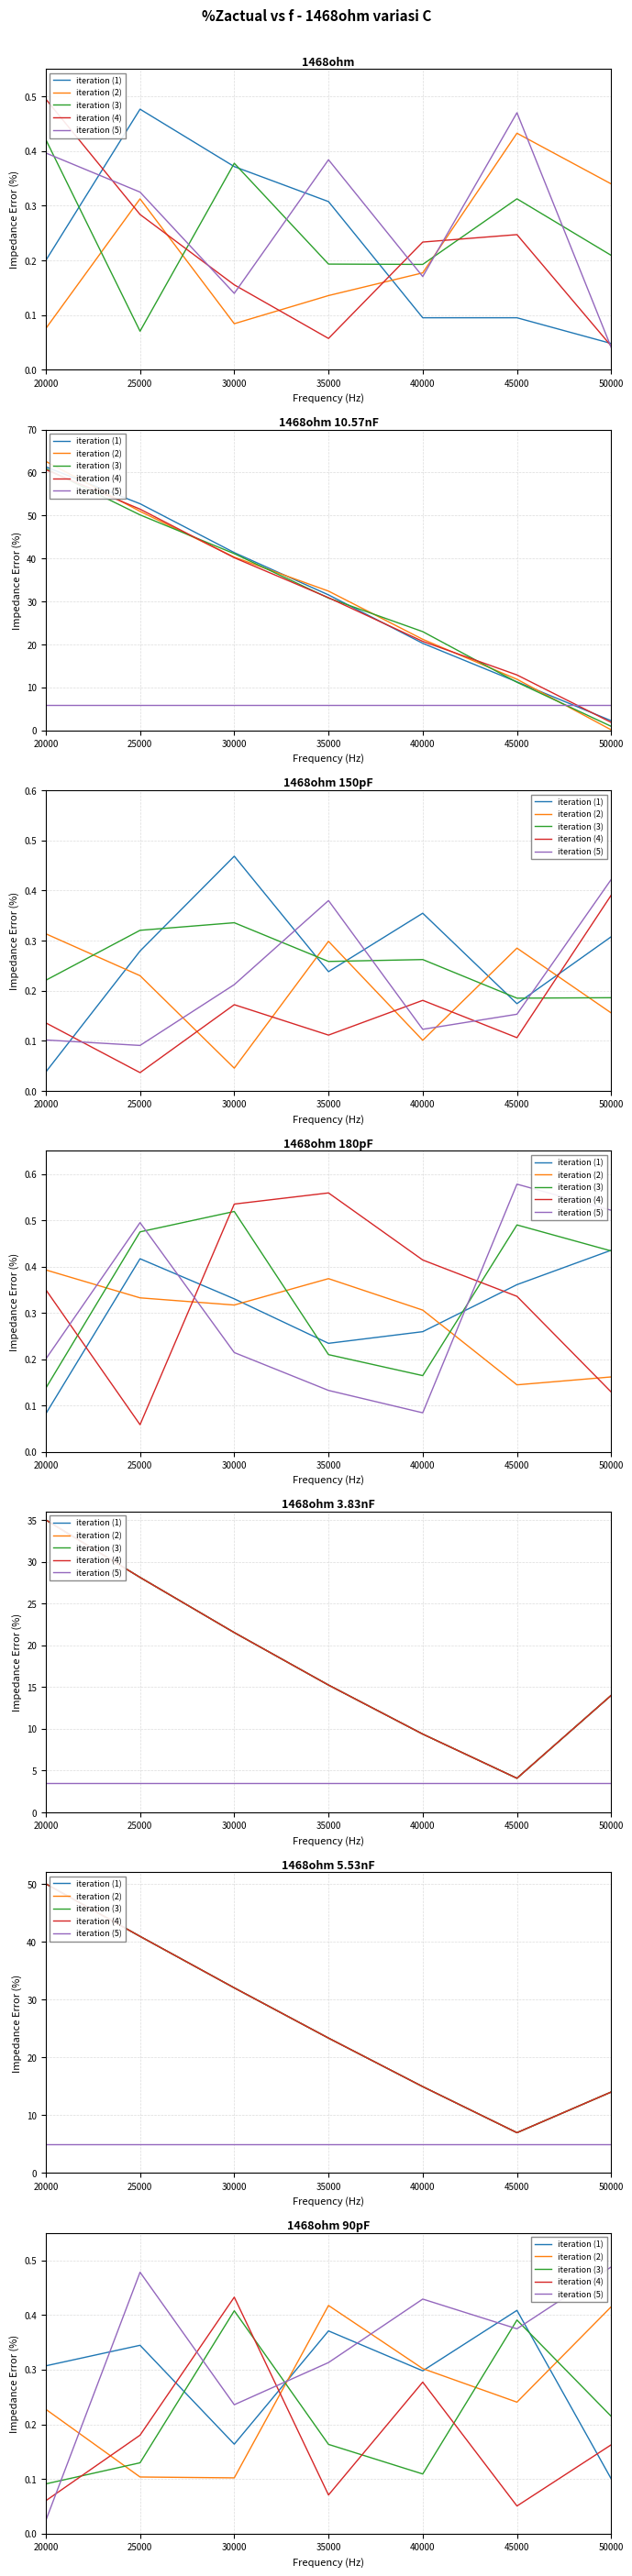

True or false: iteration (5) has more than 0 interior local peaks.

True